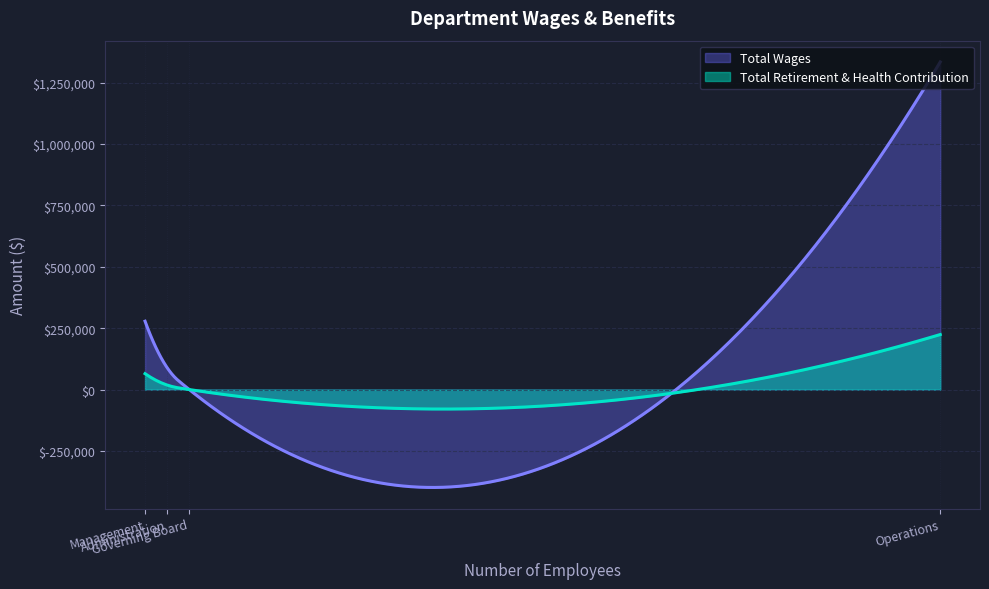

Does the chart have visible grid lines?

Yes